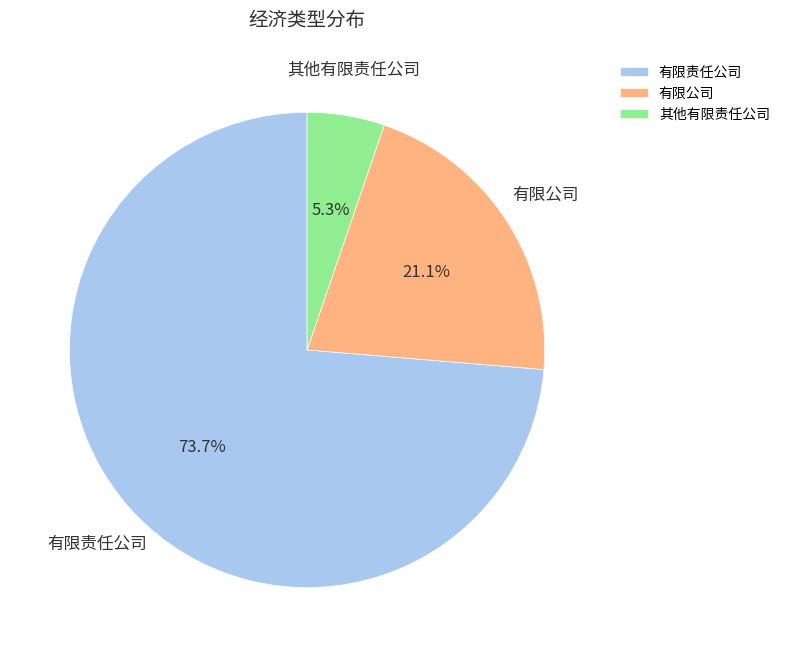

Is 有限责任公司 the majority of the pie?

Yes